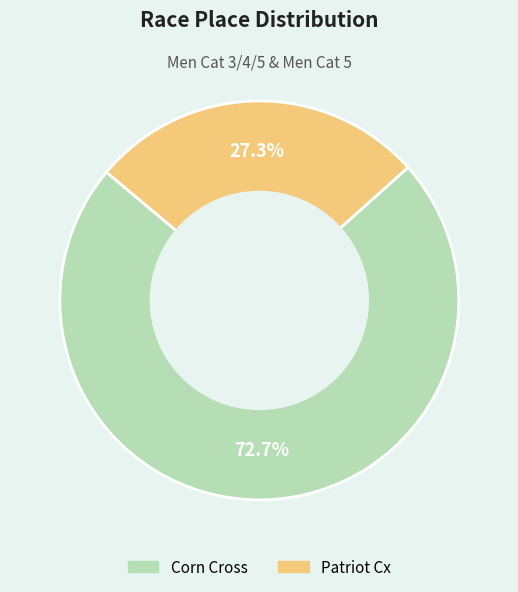

How many slices are in this pie chart?

2